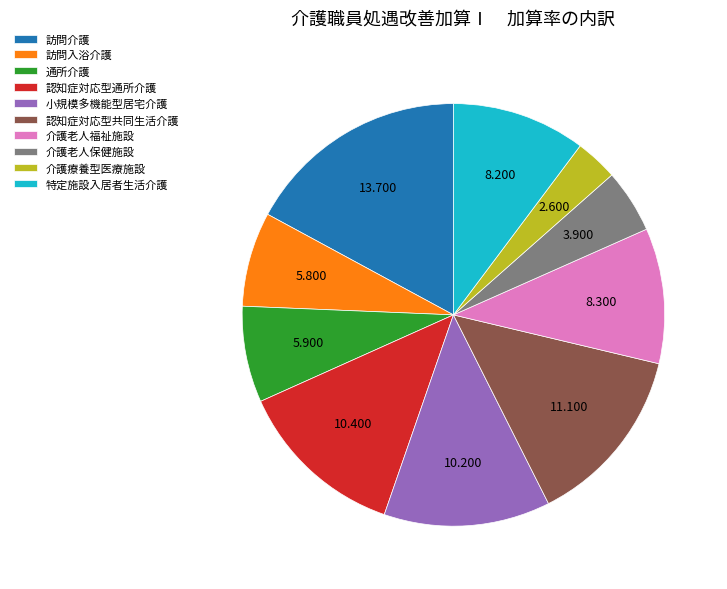

Is it true that 訪問入浴介護 is 7% of the pie?

True